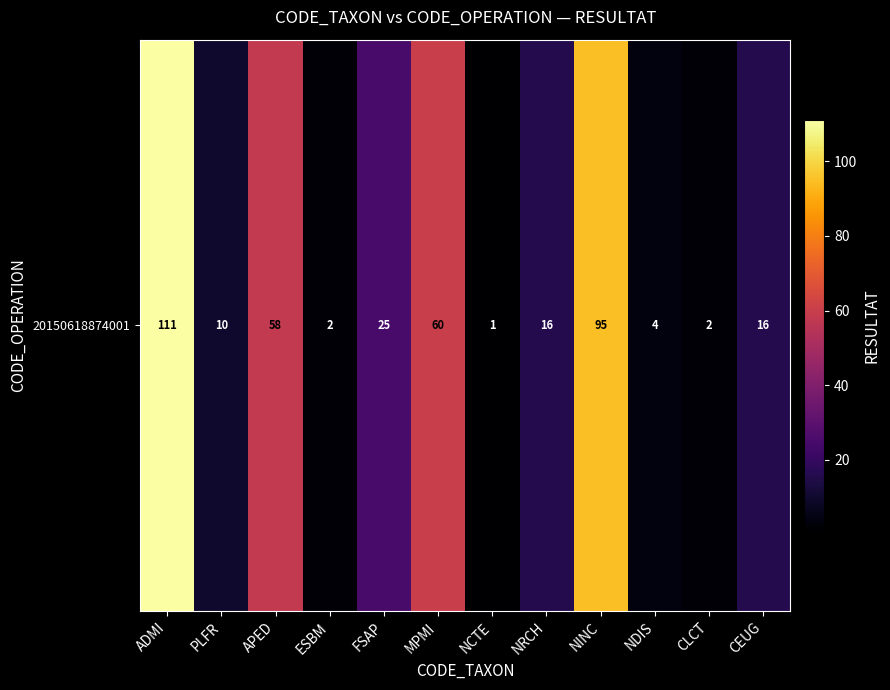

The chart shows a value of 1 at NCTE. True or false?

False